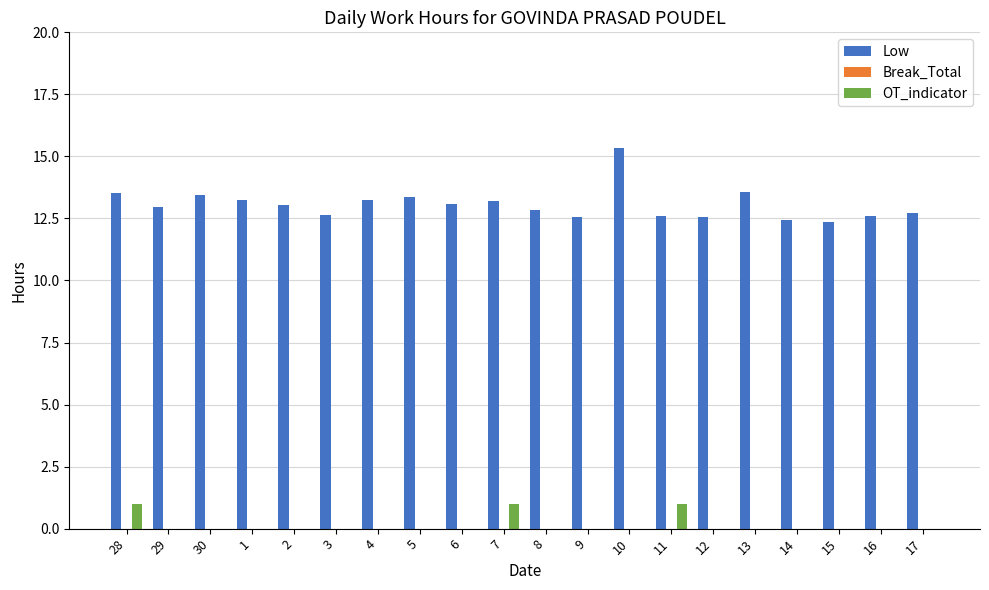

Between 28 and 15, which series saw the biggest shift?

Low